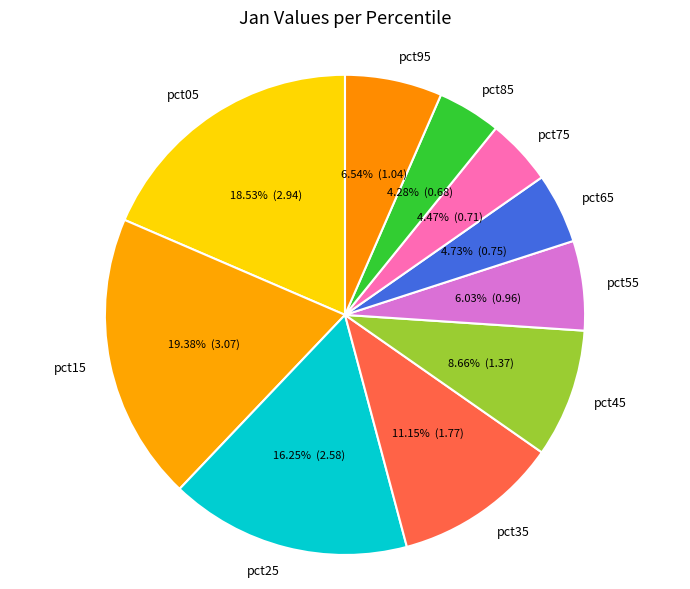

How many slices are in this pie chart?

10